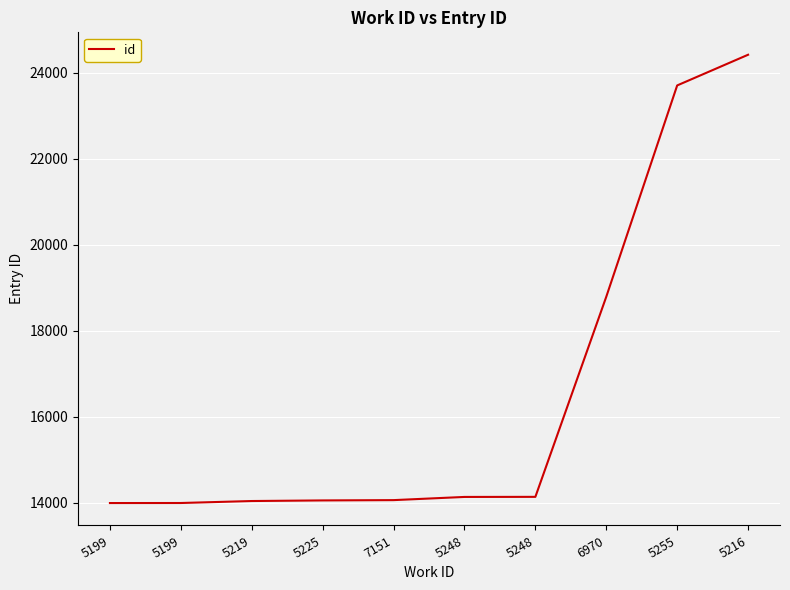

Does the chart display data point markers on the line(s)?

No